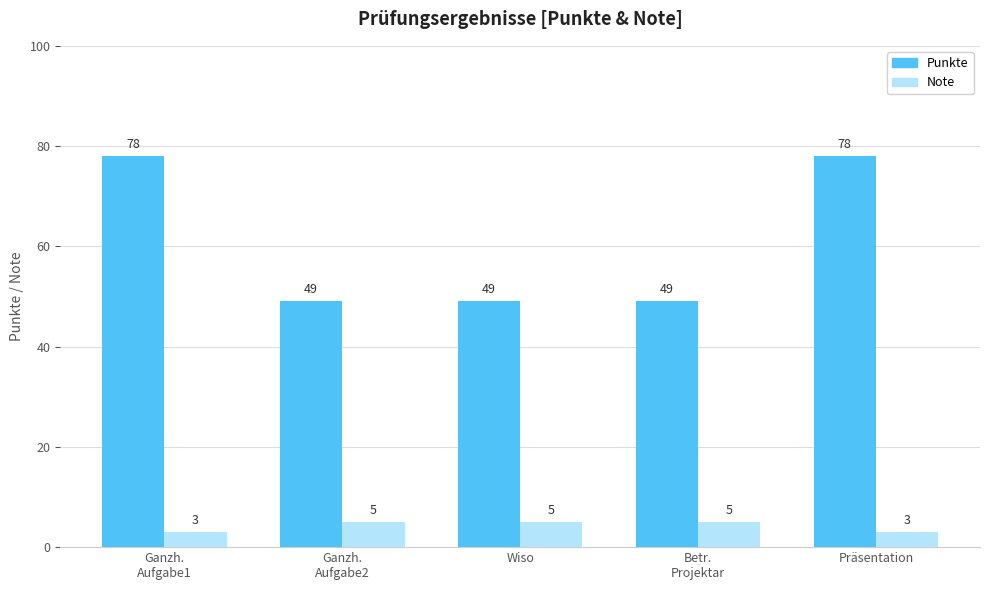

Reading left to right, transcribe all the data shown in this chart.

Punkte: 78	49	49	49	78
Note: 3	5	5	5	3